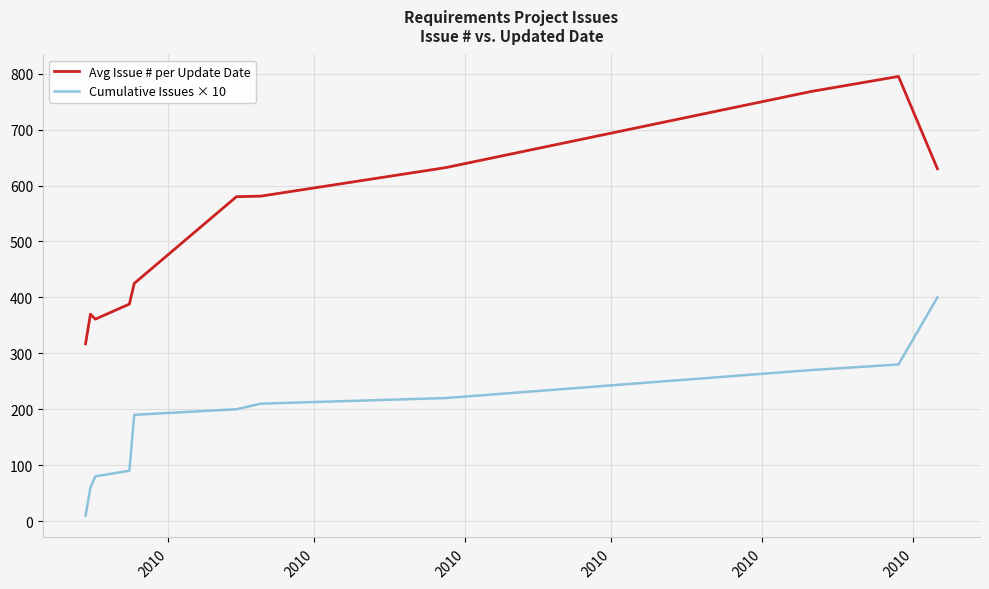

True or false: Avg Issue # per Update Date and Cumulative Issues × 10 intersect in this chart.

False